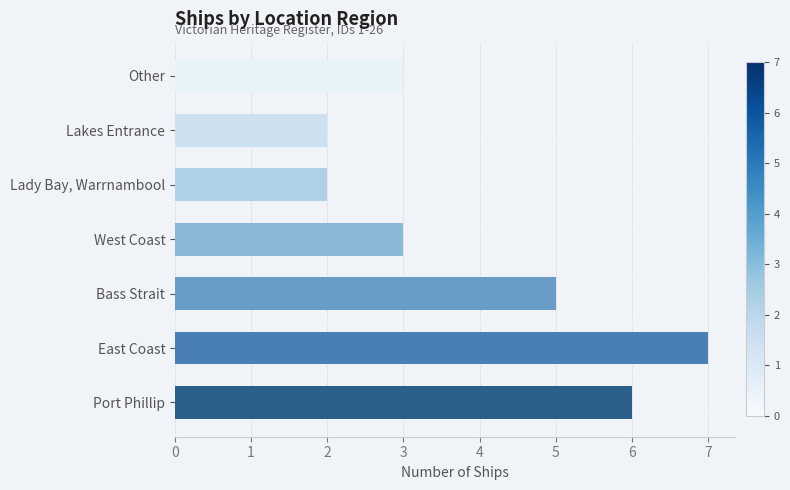

The value at Bass Strait is 5. True or false?

True